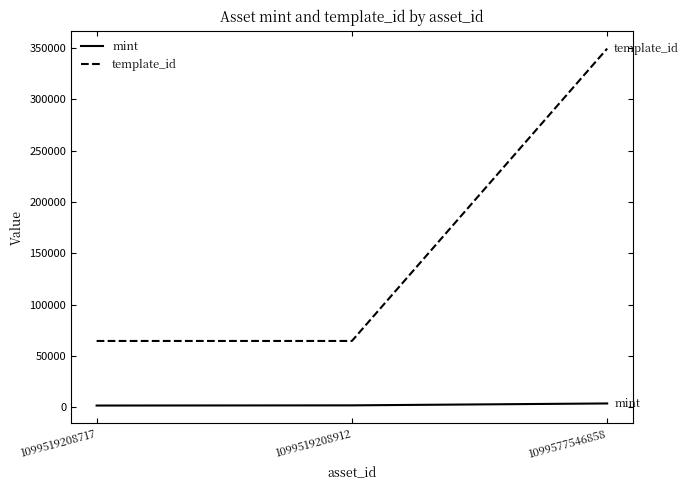

At which label does template_id reach its peak?

1099577546858